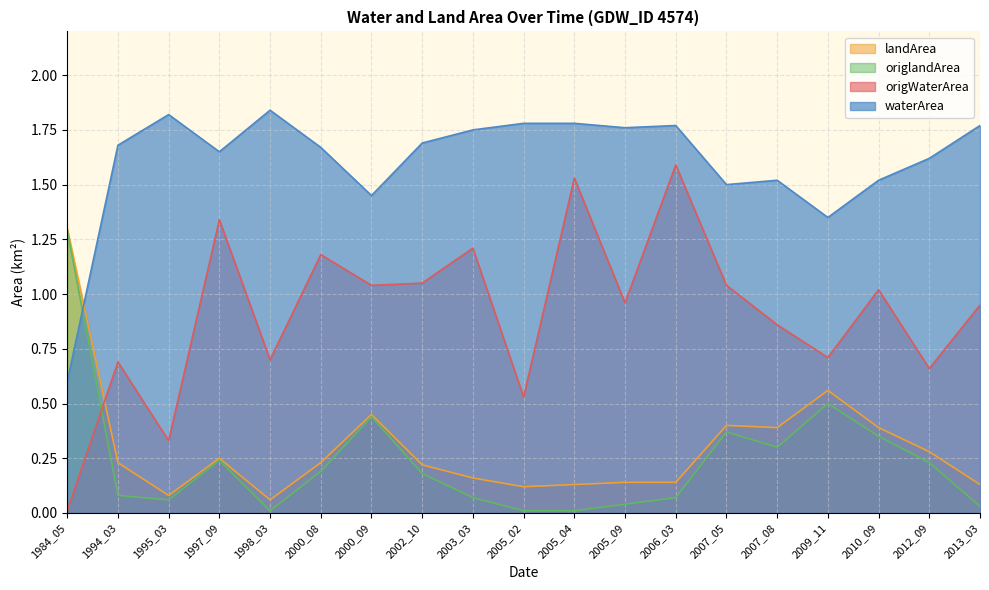

What is the spread (max minus min) of values at 2006_03?

1.7